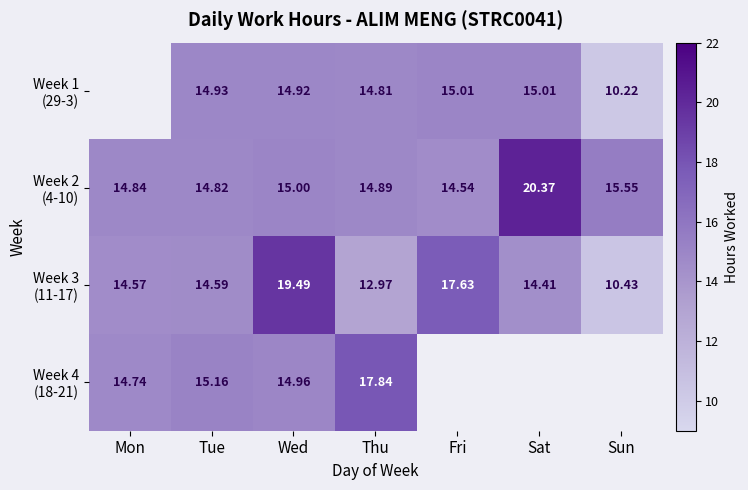

Where is Week 3 (11-17) nearest to the value 14?

Sat